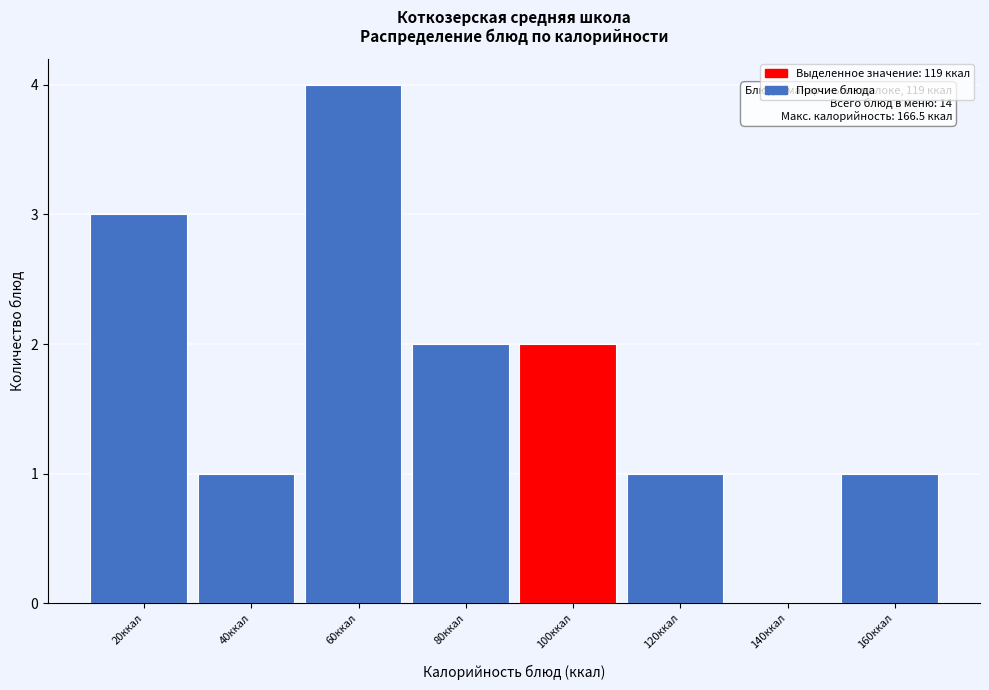

Reading left to right, list all the values displayed in this chart.

20ккал=3	40ккал=1	60ккал=4	80ккал=2	100ккал=2	120ккал=1	140ккал=0	160ккал=1